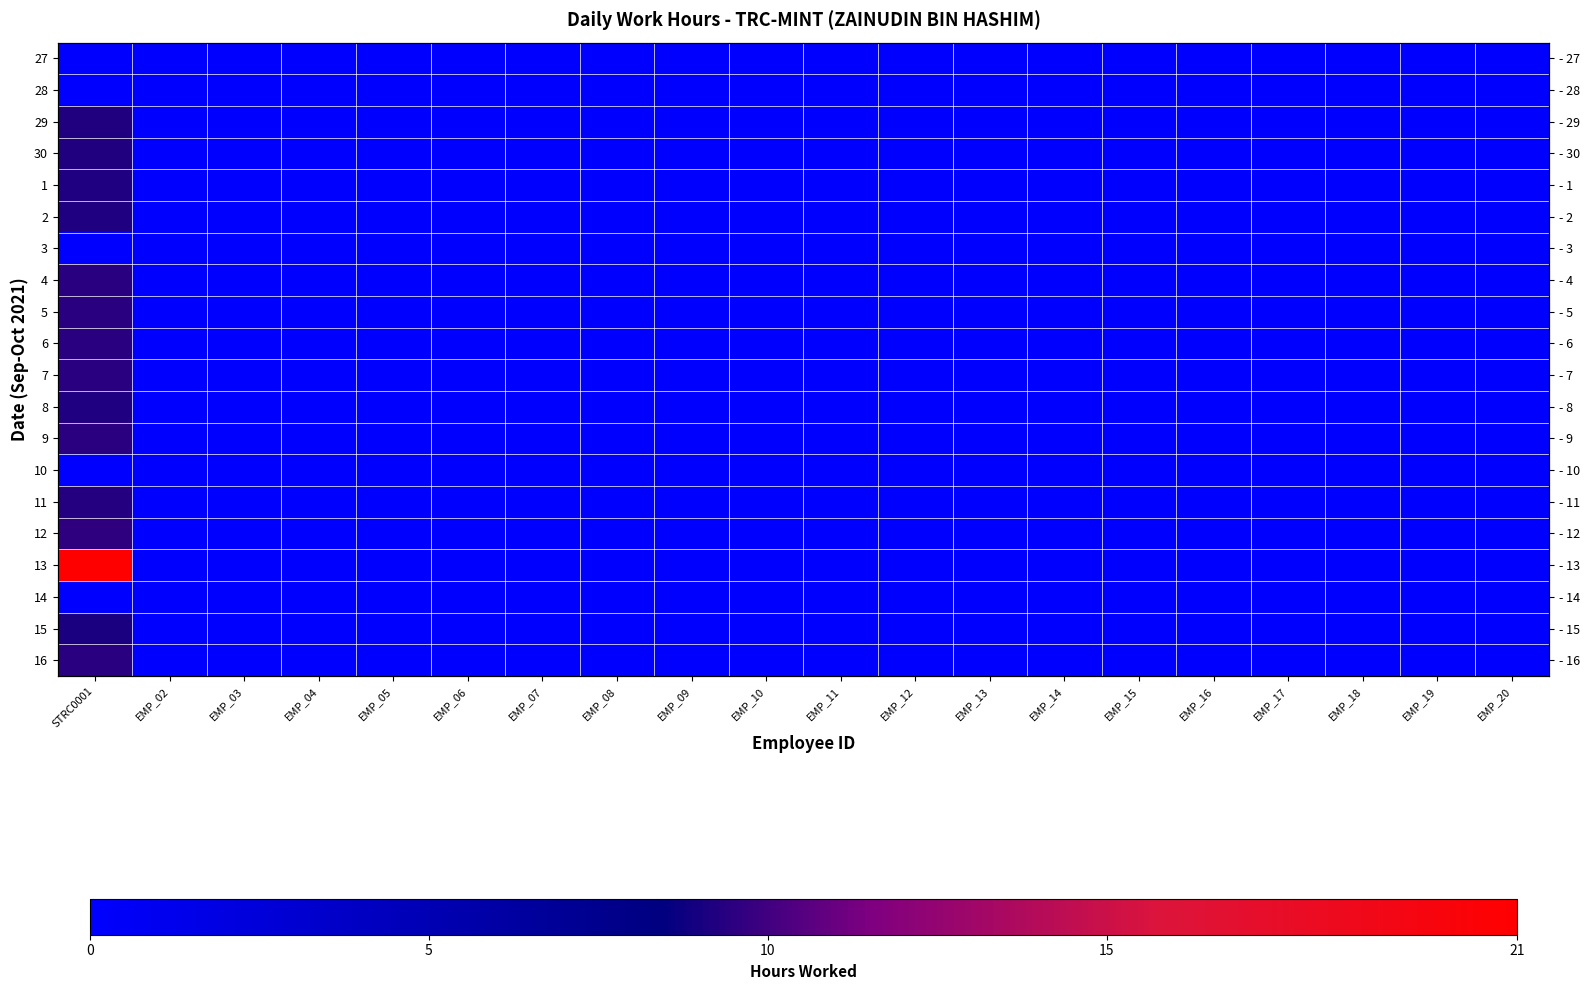

Which has a higher value, EMP_17 or EMP_16?

EMP_17